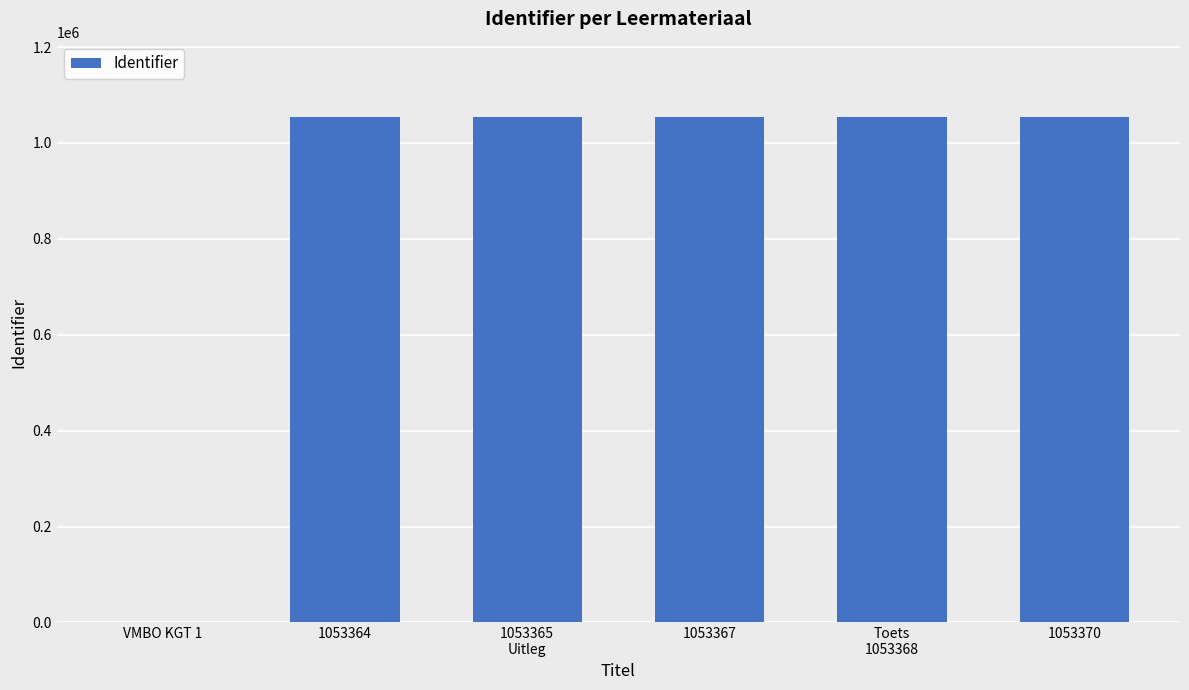

True or false: the data shows 1634675 at 1053367.

False